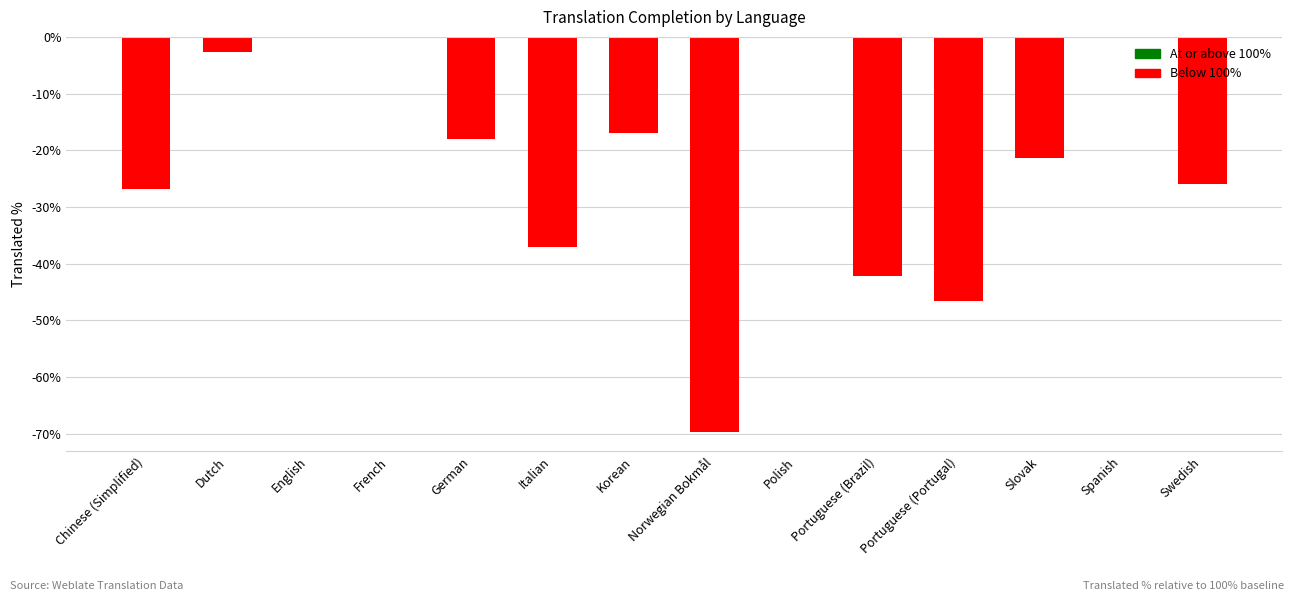

Which has a higher value, Portuguese (Portugal) or French?

French